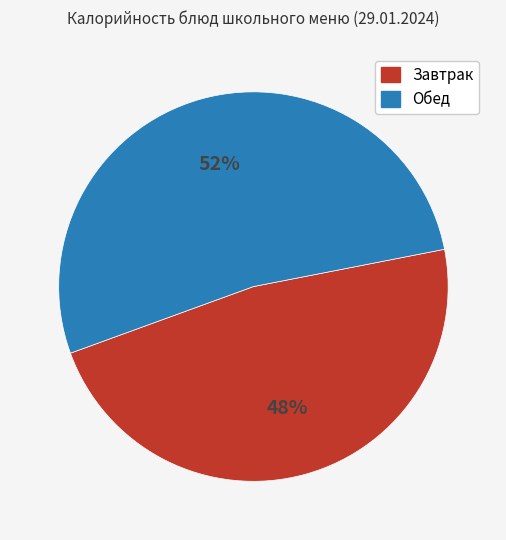

To the nearest percent, what is the average slice percentage?

50%